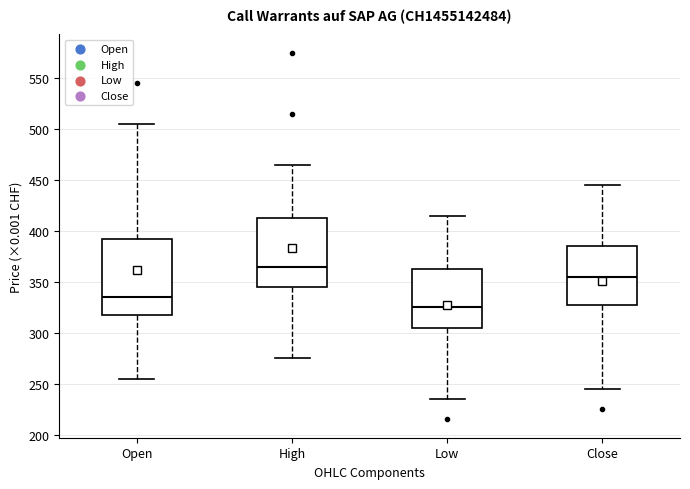

Reading left to right, read every box against the y-axis: the position of its median line, the range the box covers, and the ends of its whiskers. The values are not printed on the chart, so give them approximately, as read against the axis.

Open: median 335, box 320 to 395, whiskers 255 to 505
High: median 365, box 345 to 415, whiskers 275 to 465
Low: median 325, box 305 to 365, whiskers 235 to 415
Close: median 355, box 330 to 385, whiskers 245 to 445